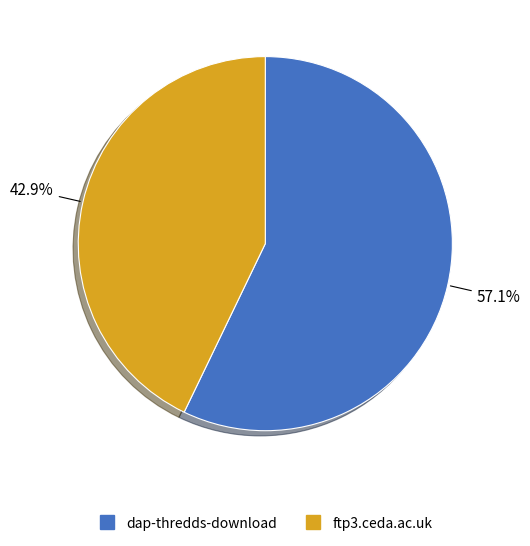

To the nearest percent, what percentage of the pie is ftp3.ceda.ac.uk?

43%